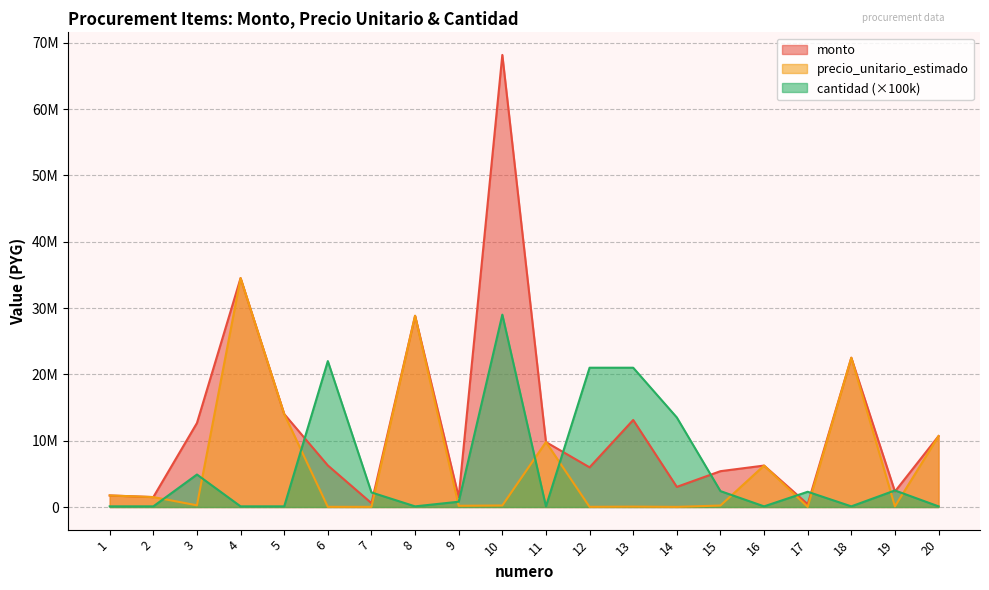

What is the sum of the precio_unitario_estimado values at 16 and 6?

6278500